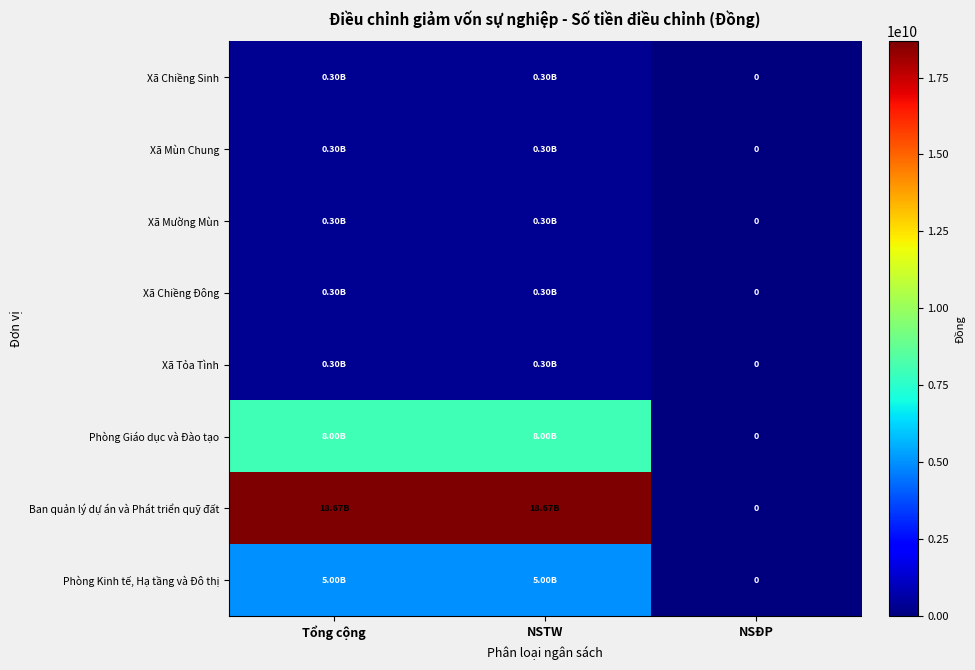

Between NSTW and NSĐP, which is larger?

NSTW